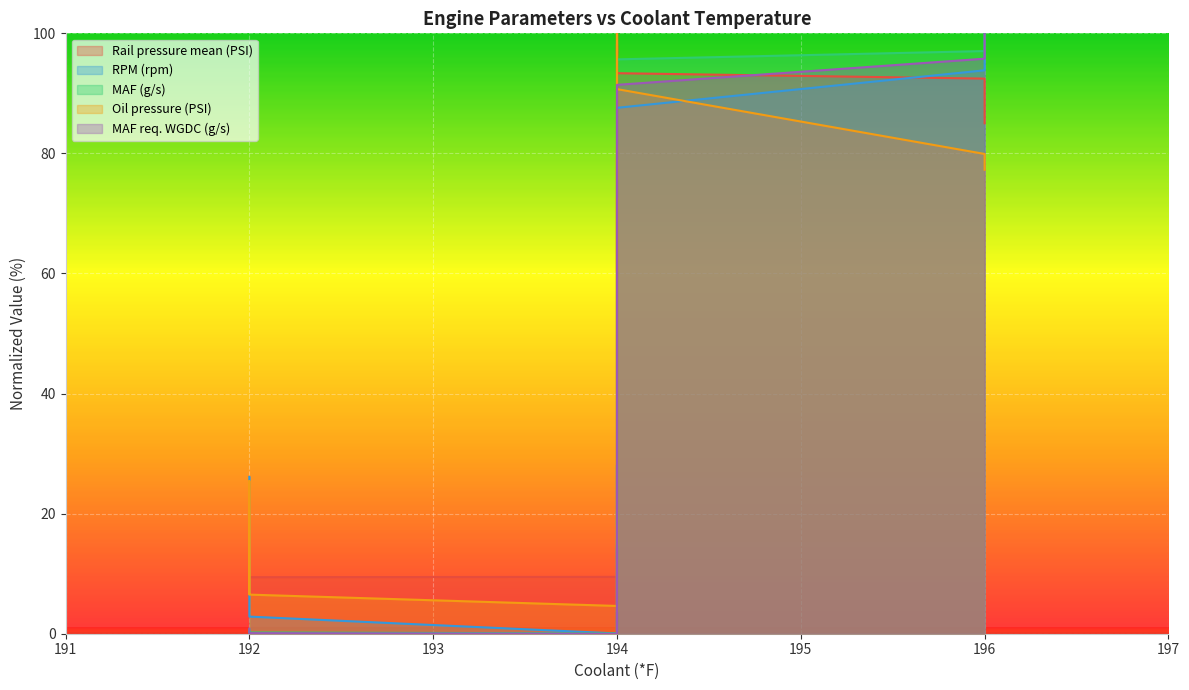

Which series has the widest spread of values?

Rail pressure mean (PSI)